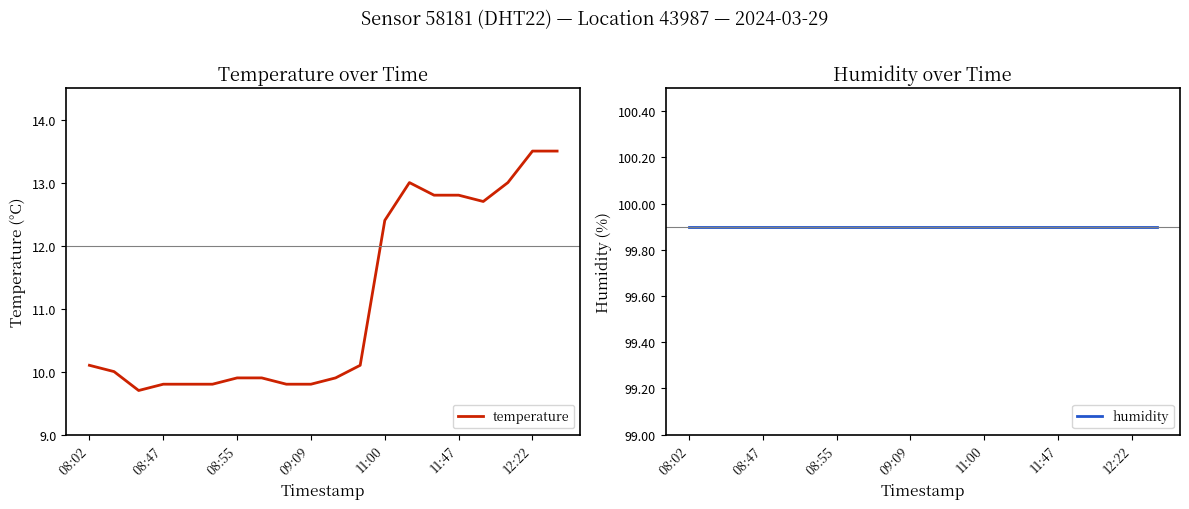

What is the maximum value shown in the chart?

99.9